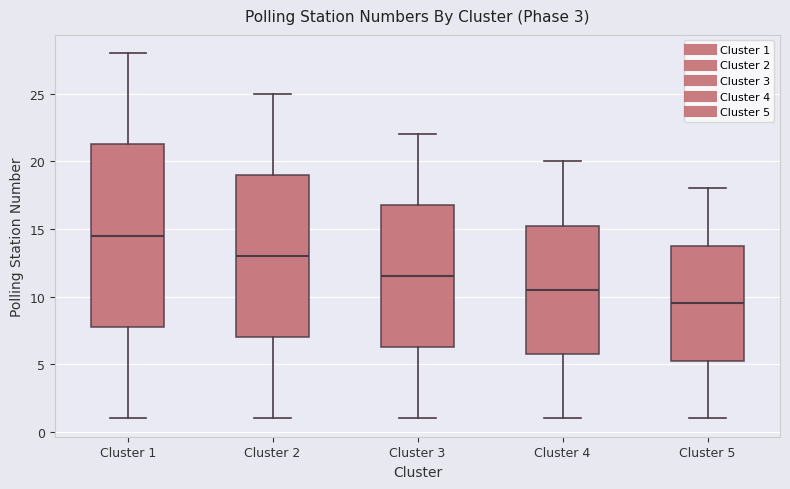

Which box's median line is the lowest?

Cluster 5